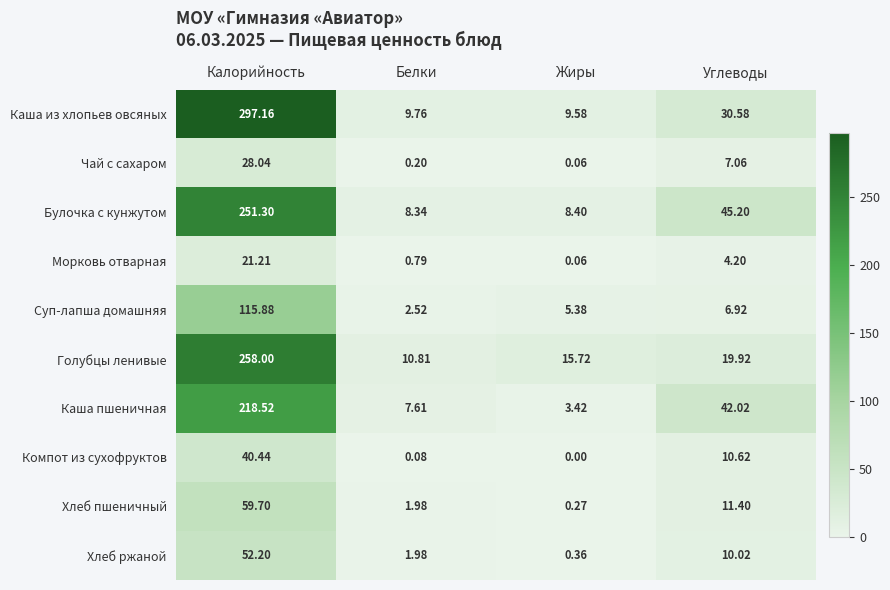

List the labels in order of Суп-лапша домашняя value, smallest first.

Белки, Жиры, Углеводы, Калорийность